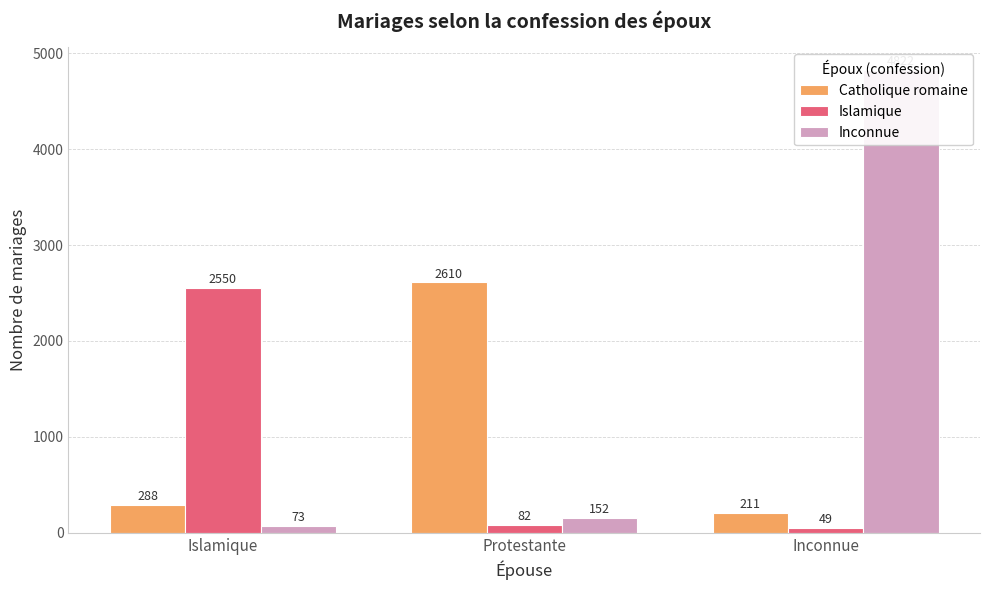

At which label is Catholique romaine closest to 1410?

Islamique